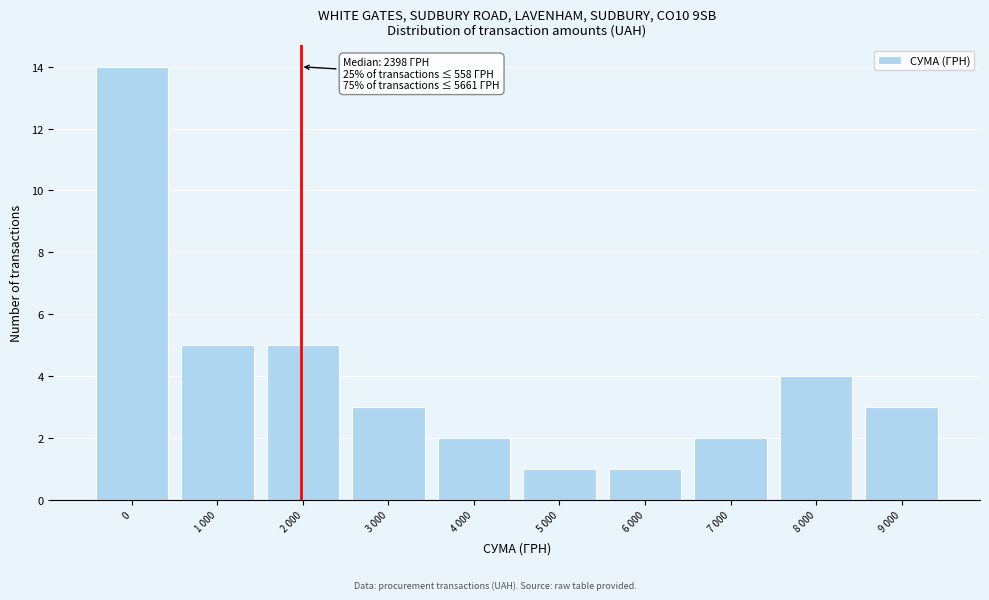

Reading right to left, list all the values displayed in this chart.

9 000=3	8 000=4	7 000=2	6 000=1	5 000=1	4 000=2	3 000=3	2 000=5	1 000=5	0=14